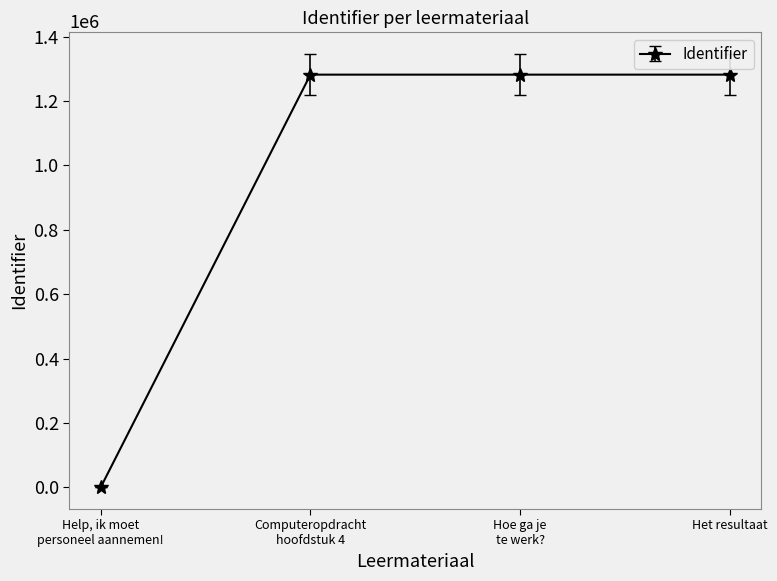

Does the chart display data point markers on the line(s)?

Yes